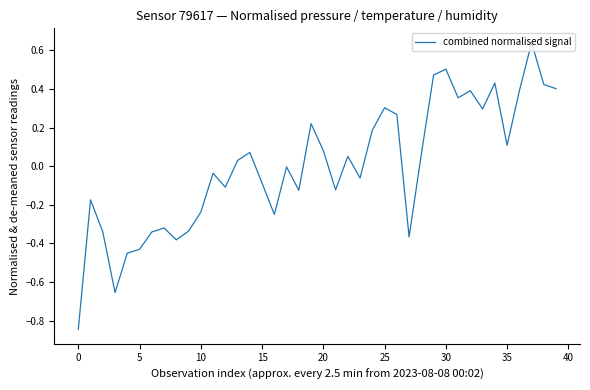

What is the difference between the maximum and minimum values?

1.5